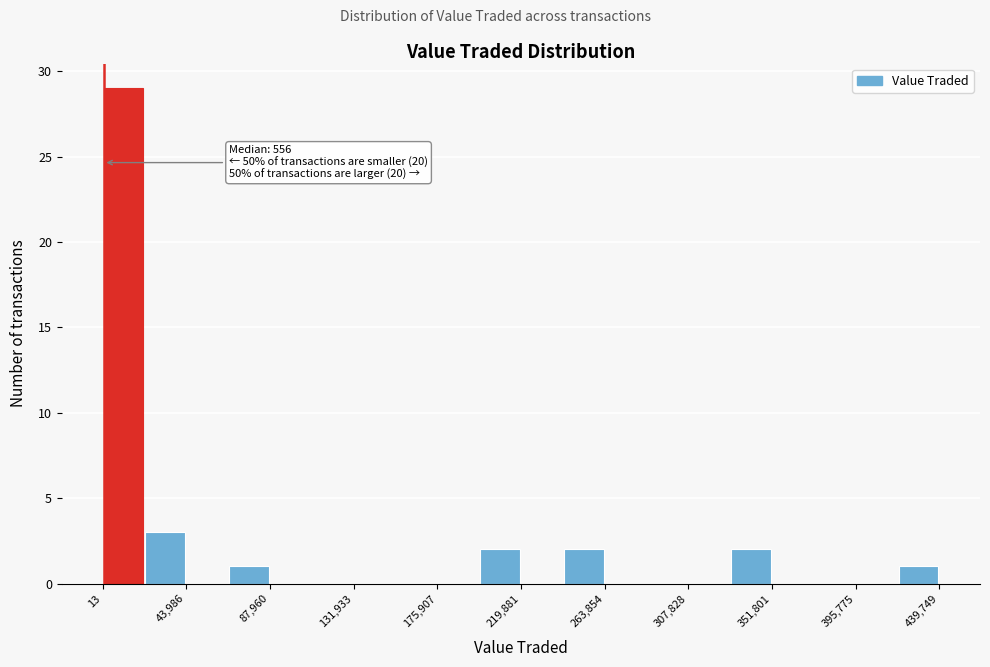

Over which range of the x-axis is the bar tallest?

0 to 20000